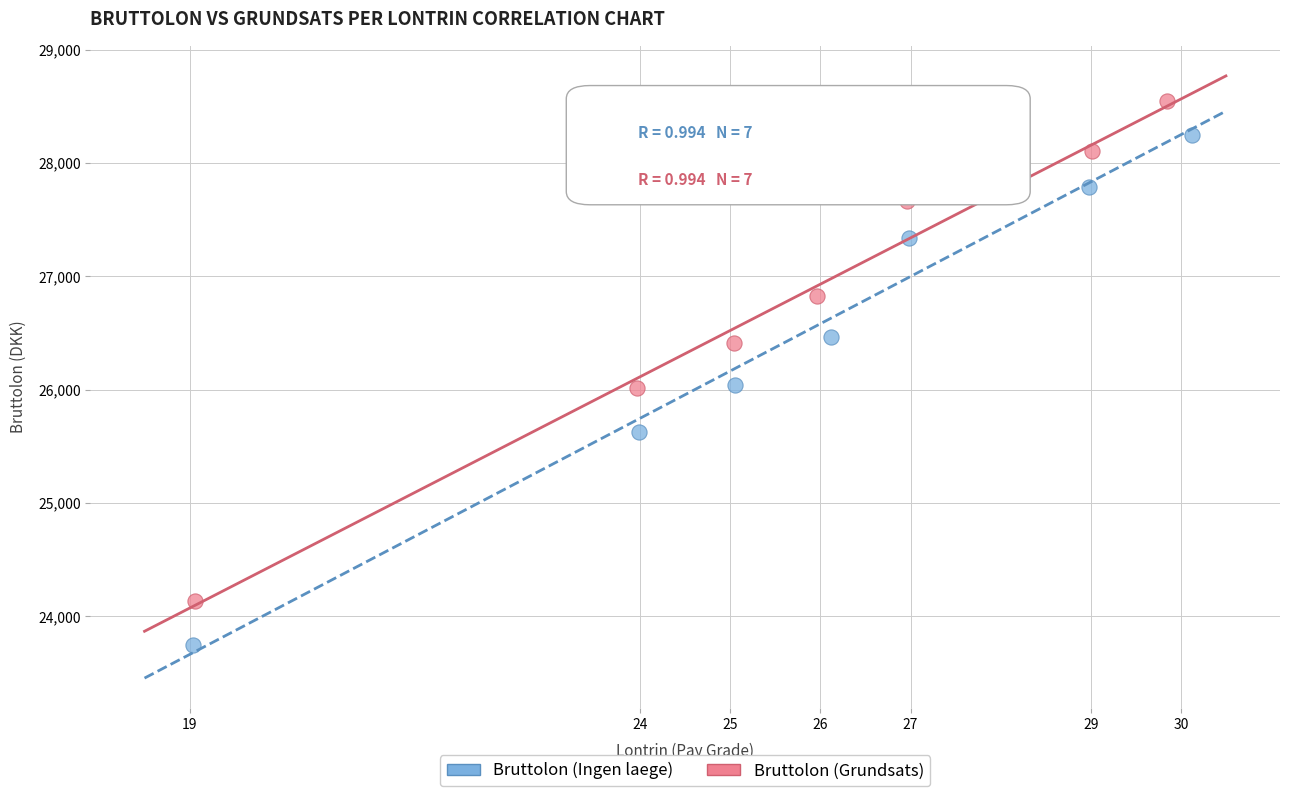

Which series contains the lowest Y value?

Bruttolon (Ingen laege)